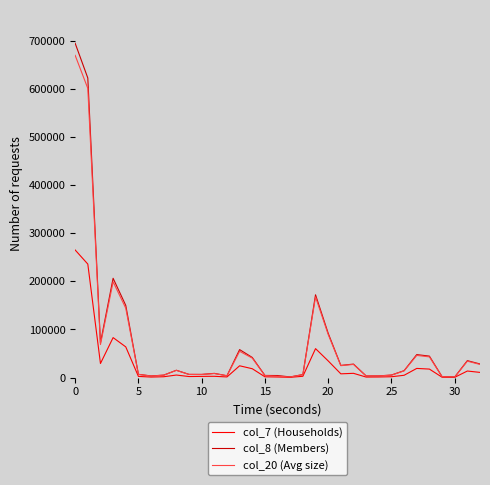

What is the greatest value displayed?

694352